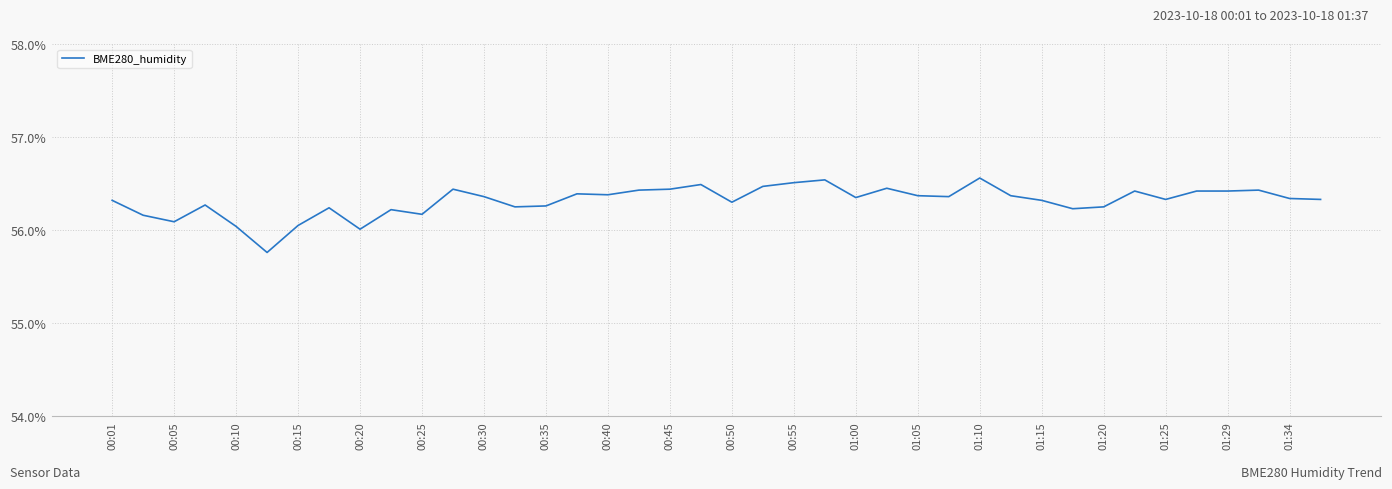

What is the maximum value shown in the chart?

56.6